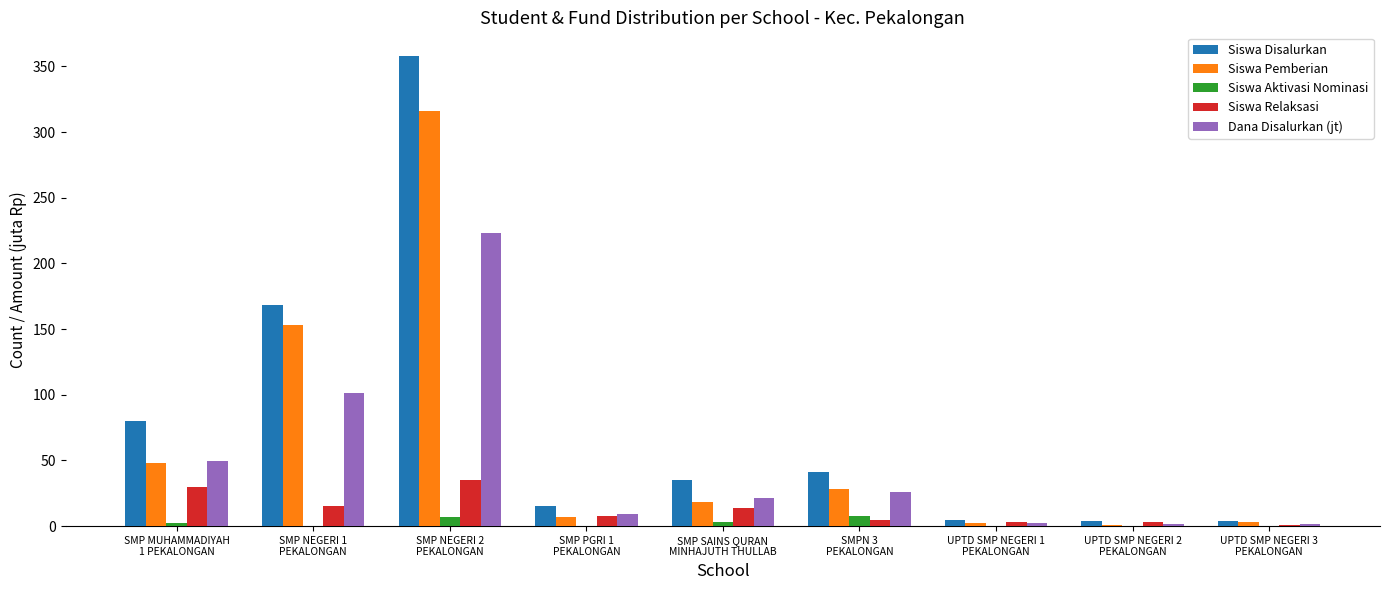

Is the value of Siswa Relaksasi at SMP MUHAMMADIYAH
1 PEKALONGAN greater than the value of Siswa Pemberian at UPTD SMP NEGERI 2
PEKALONGAN?

Yes